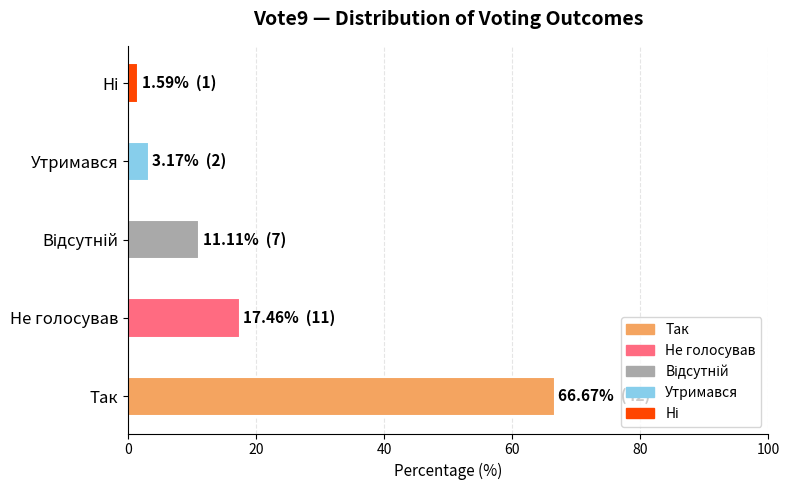

How many bars are there in total?

5